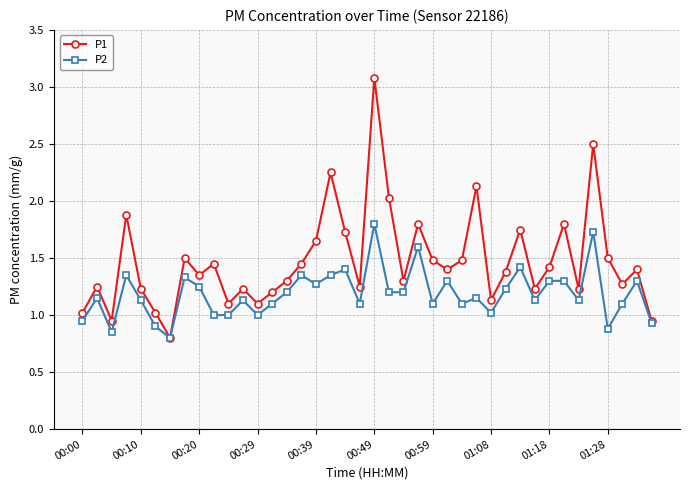

Which series has the largest range (max minus min)?

P1